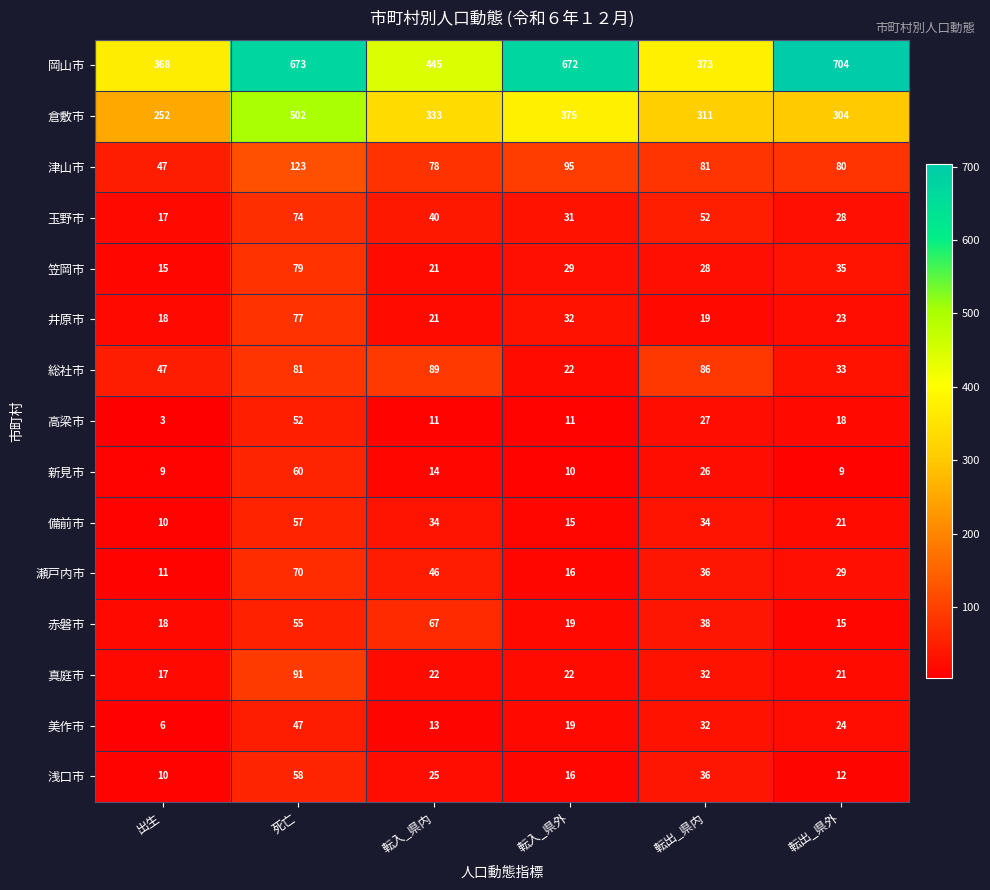

What is the minimum value shown in the chart?

3